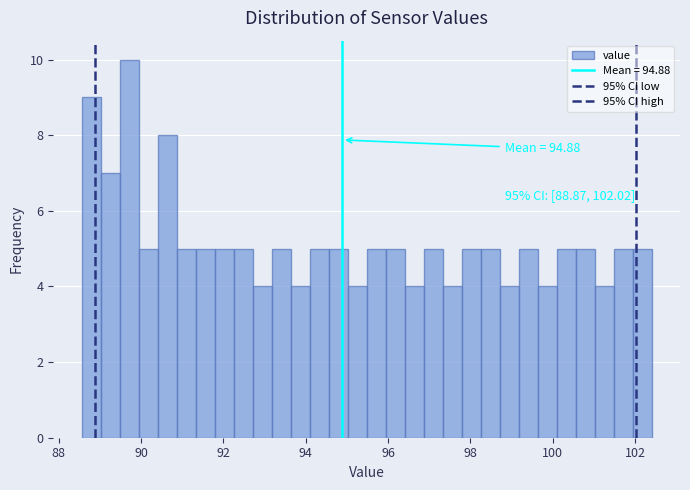

Around what value on the x-axis is the tallest bar? Give the approximate position of its centre, as read against the axis.

89.8